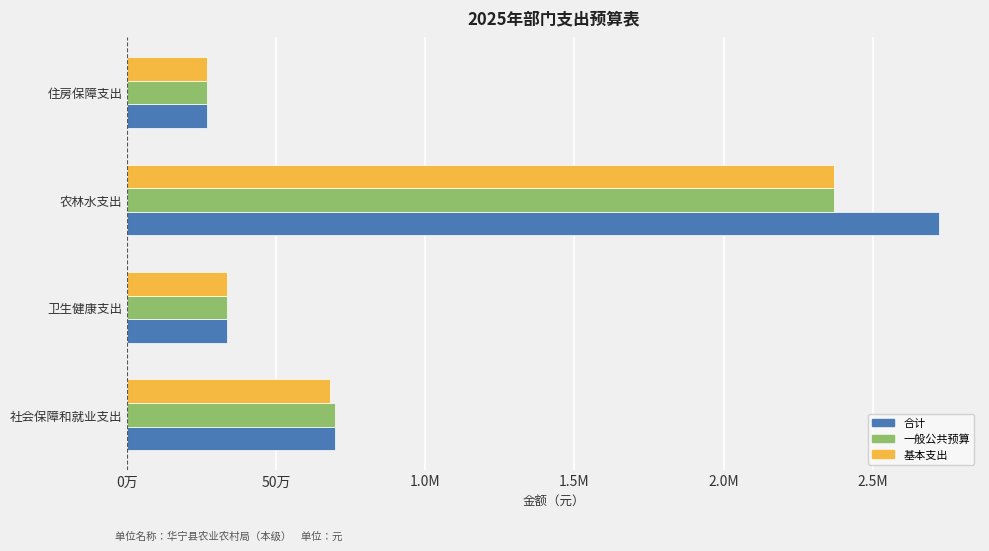

Which series has the largest total across all categories?

合计